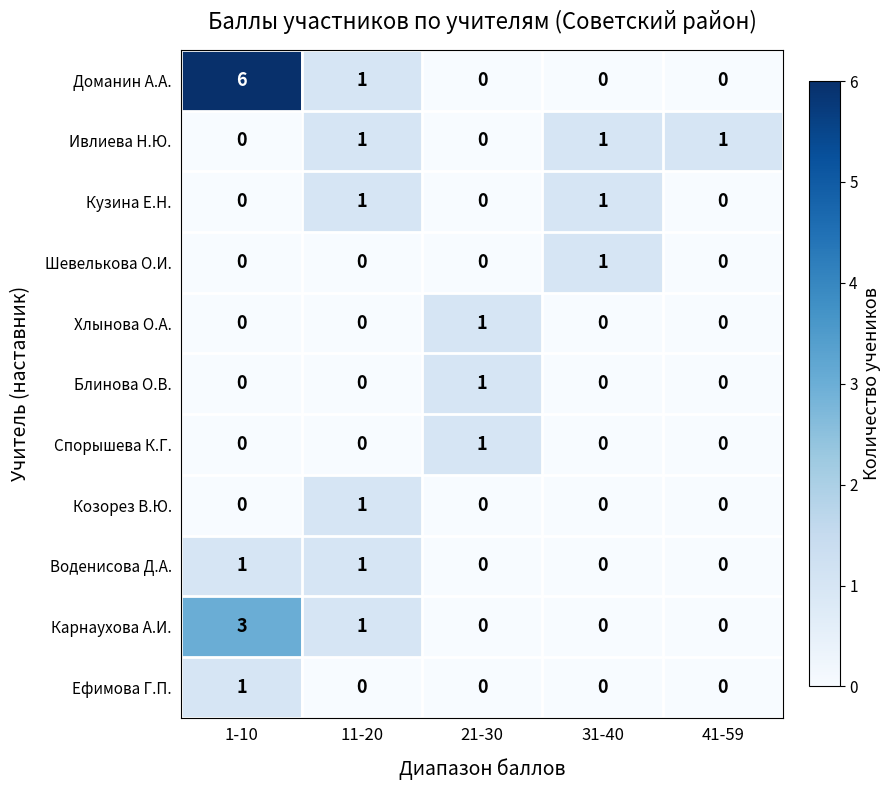

What is the maximum value shown in the chart?

6